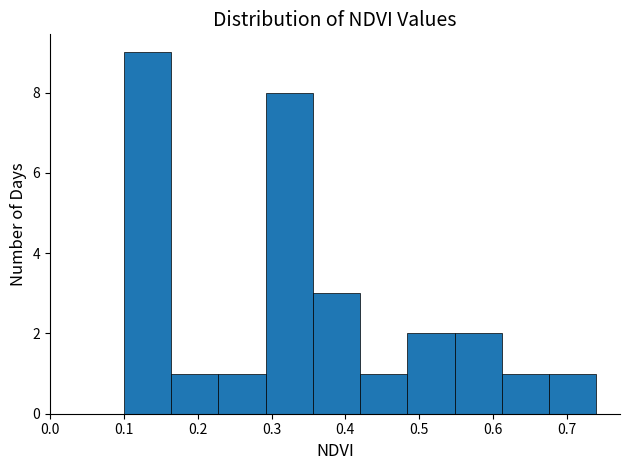

What is the height of the bar covering 0.676 to 0.740 on the x-axis? Neither the bar edges nor the heights are printed on the chart, so give them approximately, as read against the axes.

1